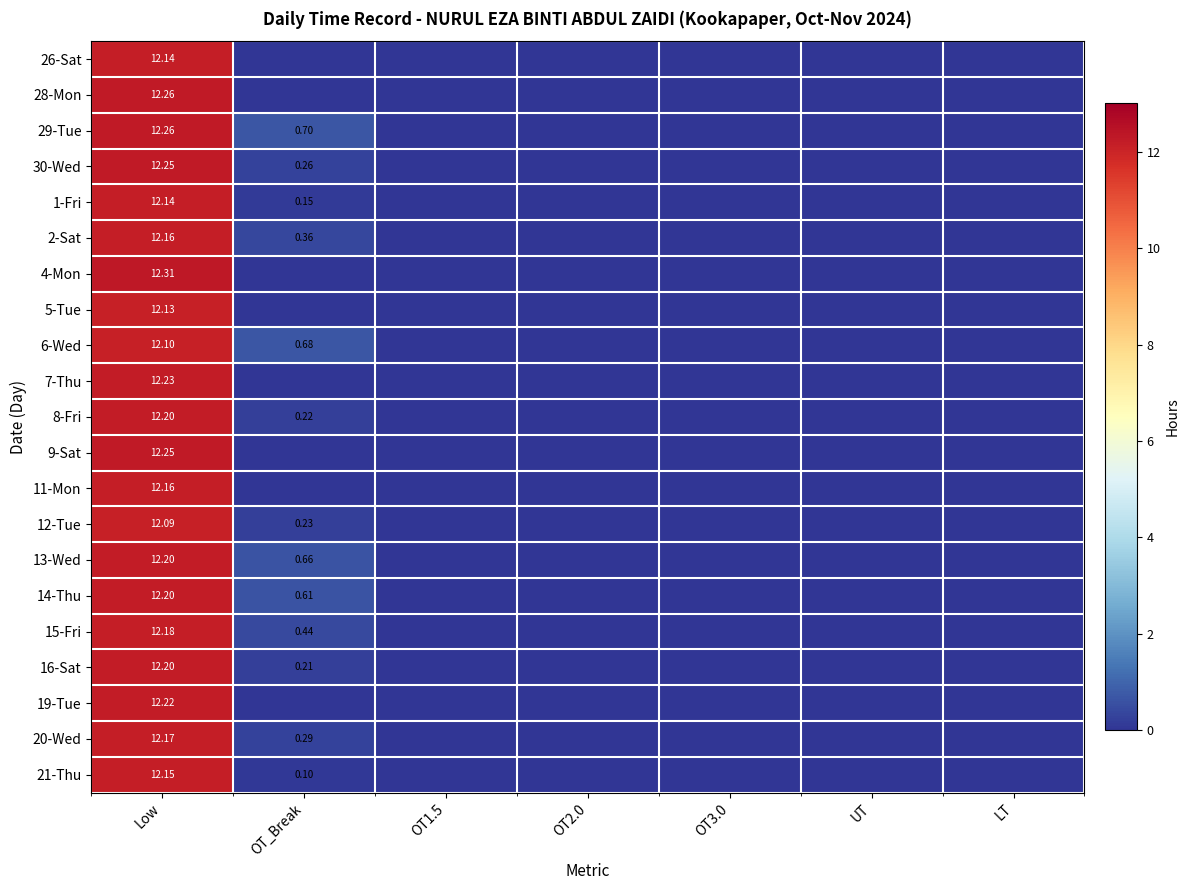

Which series has the largest total across all categories?

29-Tue